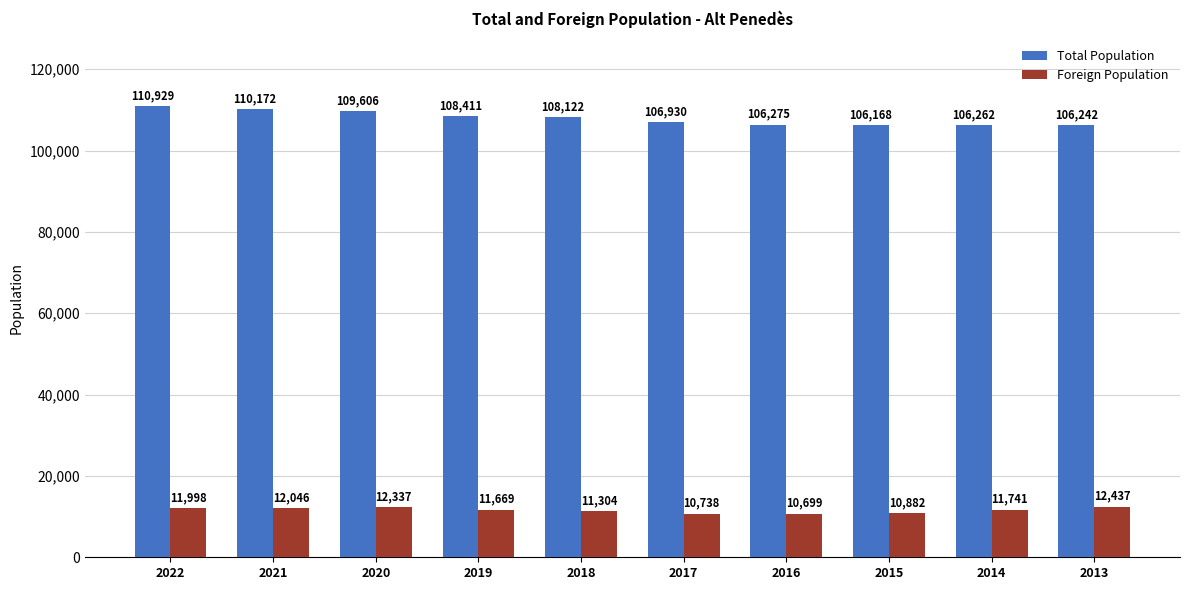

The Total Population series shows 149453 at 2017. True or false?

False